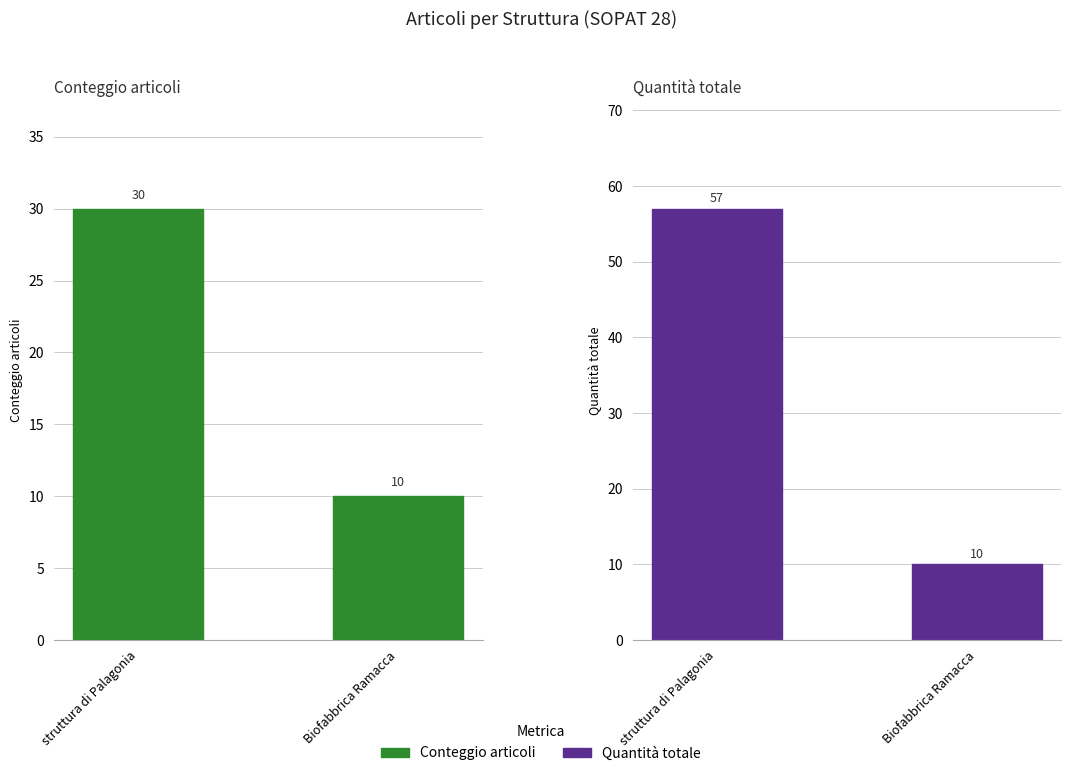

What is the value of the Quantità totale bar at the 2nd from the left?

10